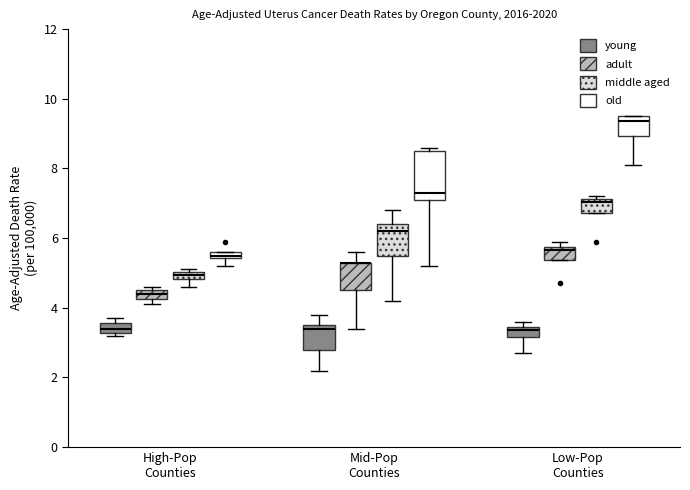

Which box is the tallest, from its lower edge to its upper edge?

Mid-Pop Counties (old)